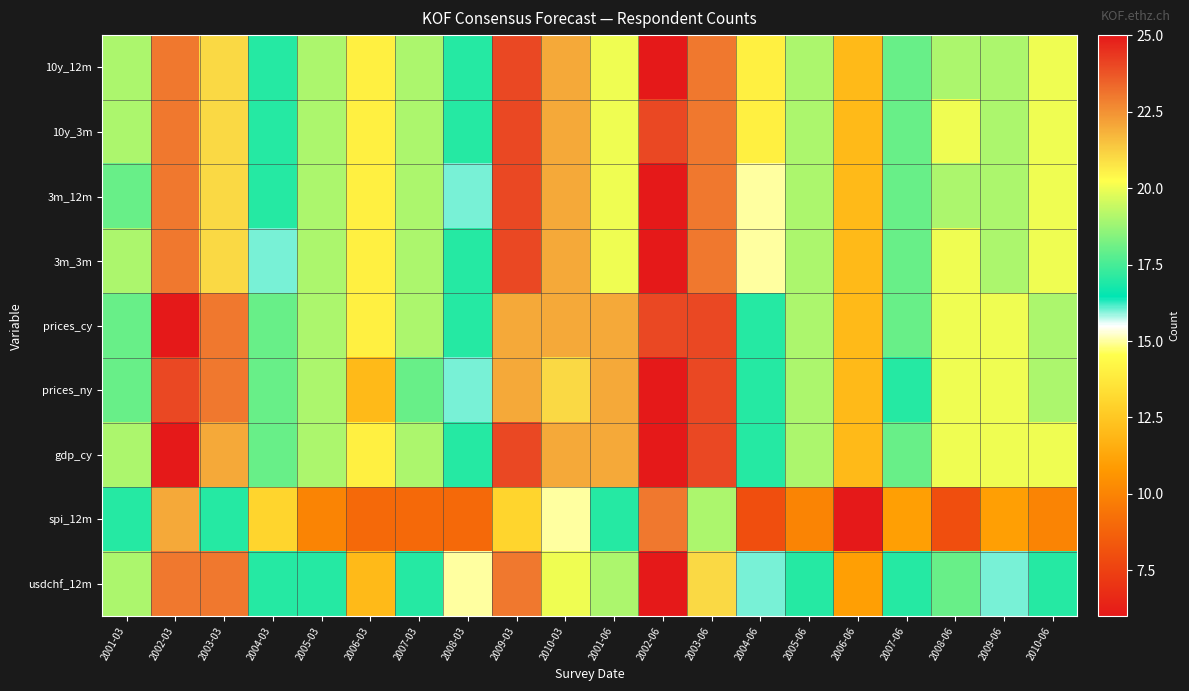

How many categories are shown in the chart?

20